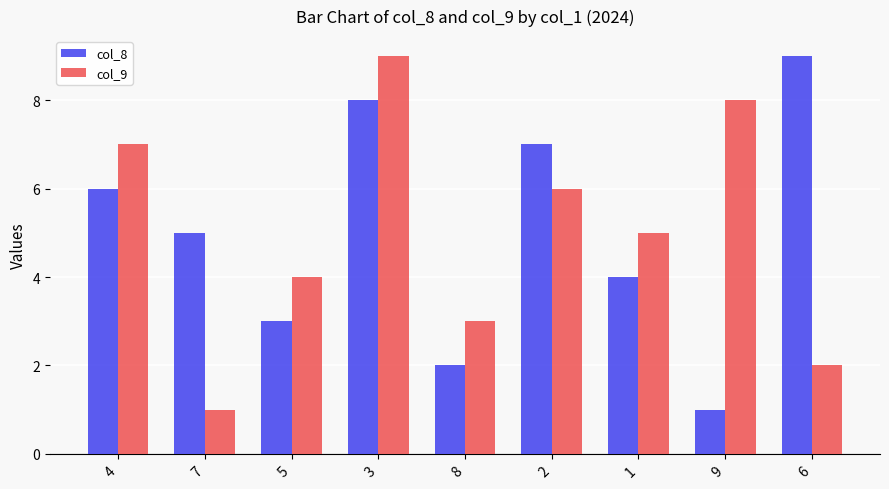

What is the value of the col_9 bar at the 4th from the left?

9